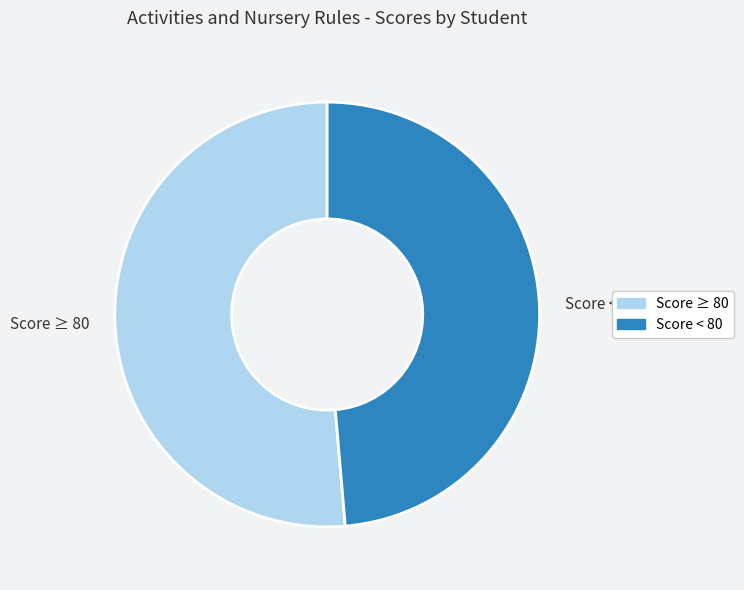

Rank the categories by value from highest to lowest.

Score ≥ 80, Score < 80